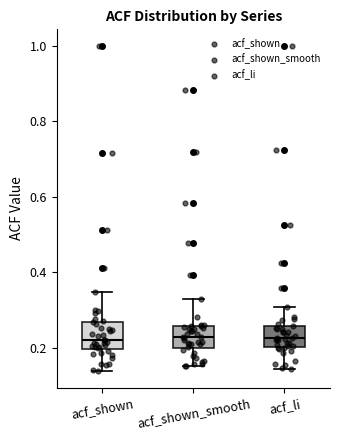

Reading left to right, read every box against the y-axis: the position of its median line, the range the box covers, and the ends of its whiskers. The values are not printed on the chart, so give them approximately, as read against the axis.

acf_shown: median 0.22, box 0.20 to 0.26, whiskers 0.14 to 0.34
acf_shown_smooth: median 0.22, box 0.20 to 0.26, whiskers 0.16 to 0.32
acf_li: median 0.22, box 0.20 to 0.26, whiskers 0.14 to 0.30